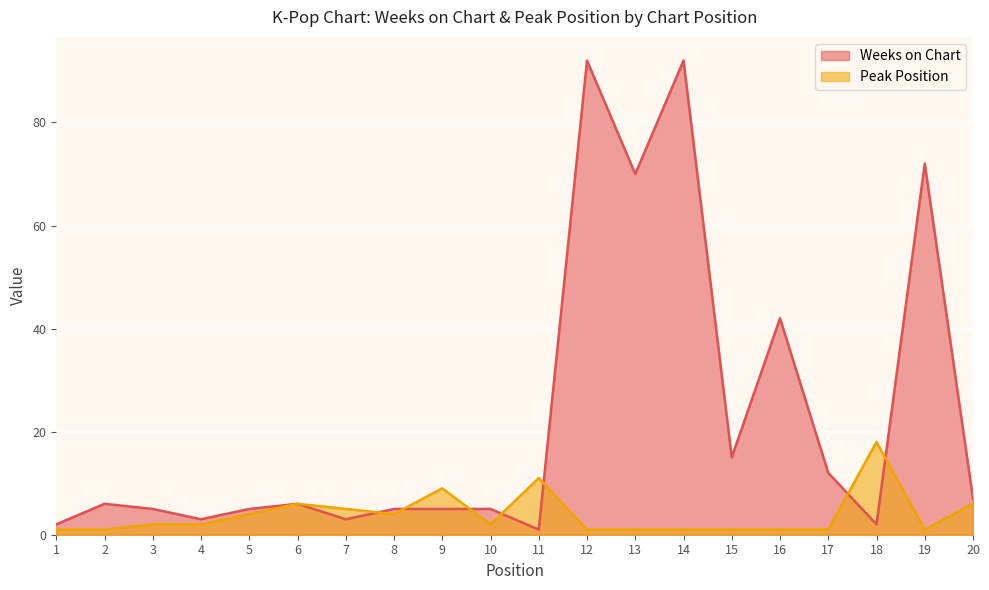

What is the value of the Peak Position point at the 16th from the left?

1